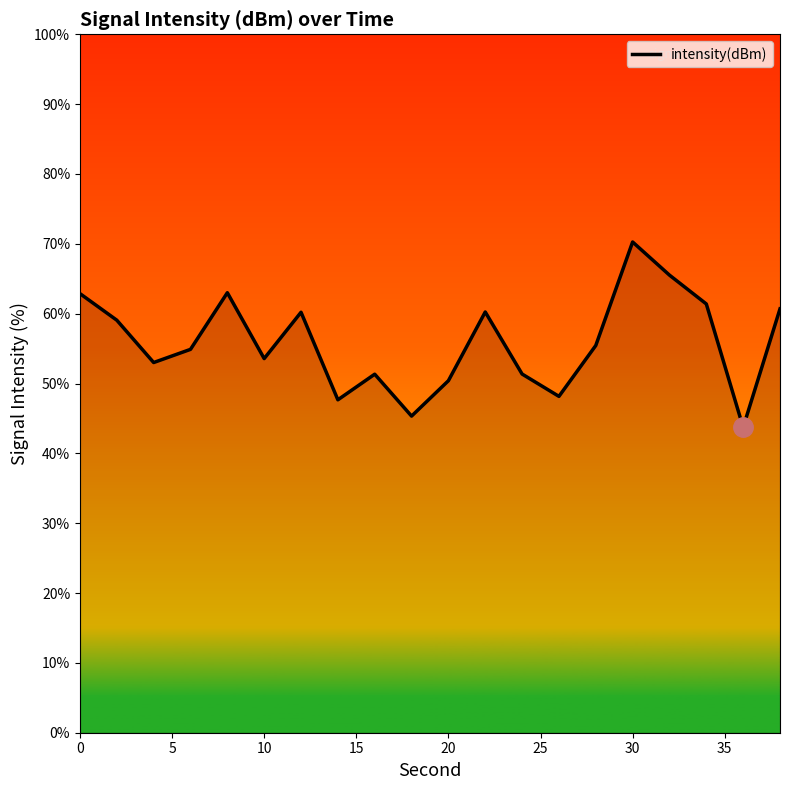

What is the maximum value shown in the chart?

70.3